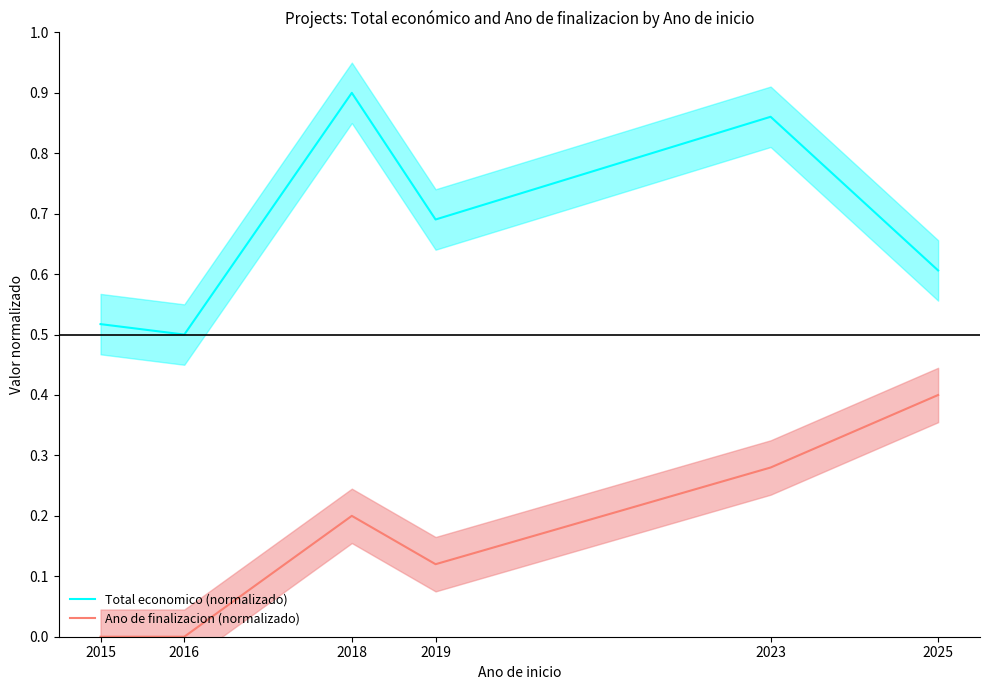

How many categories are shown in the chart?

6